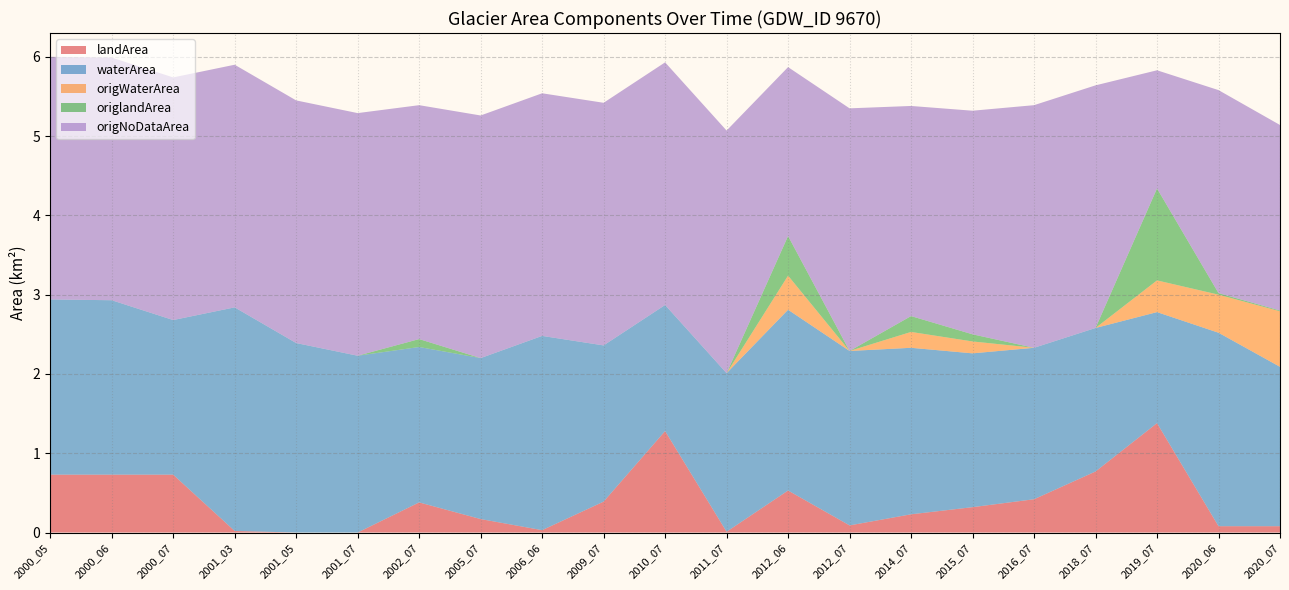

What is the maximum value for landArea?

1.4